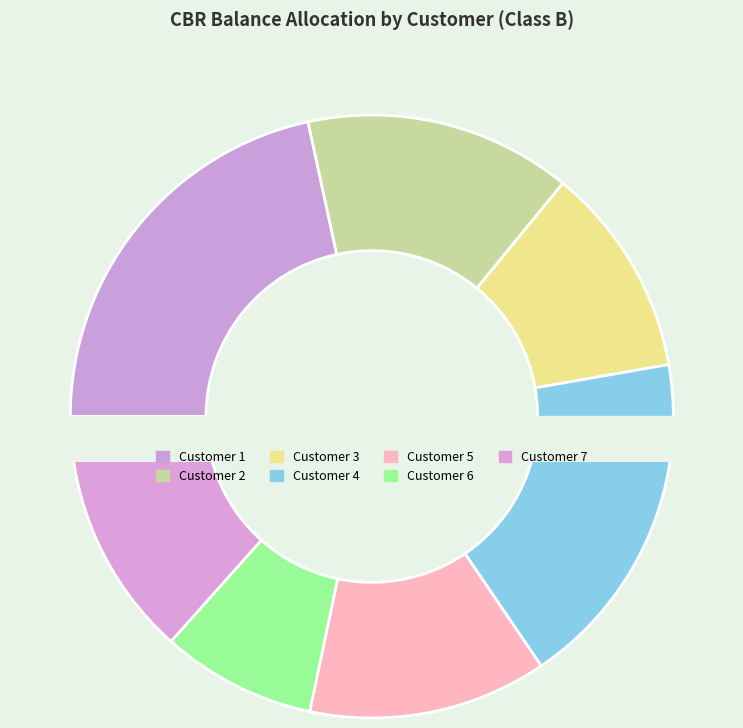

Rank the categories by value from highest to lowest.

Customer 1, Customer 4, Customer 2, Customer 7, Customer 5, Customer 3, Customer 6